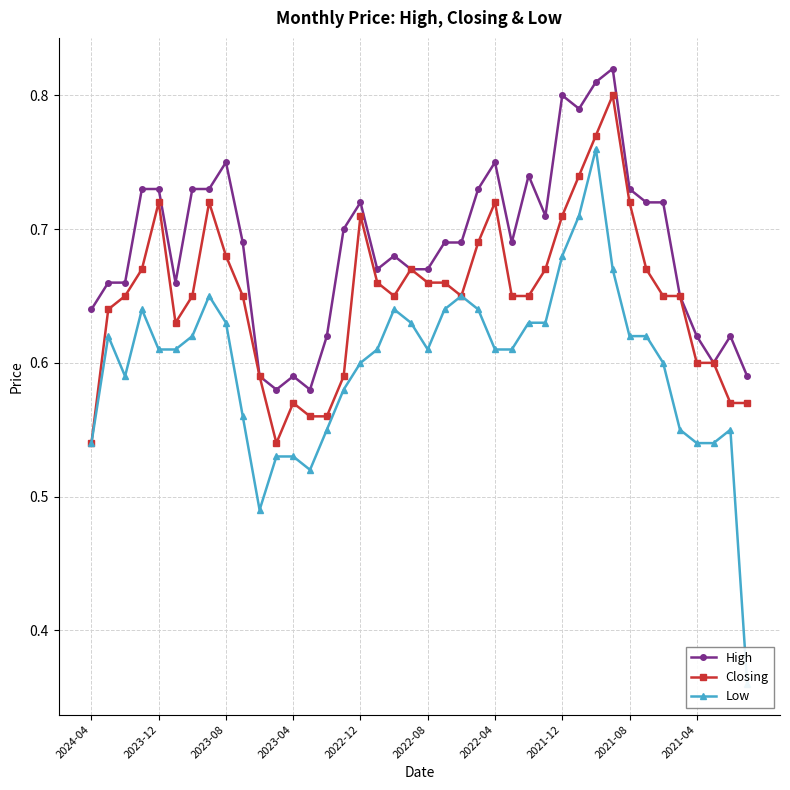

What is the average value of the Low series?

0.6